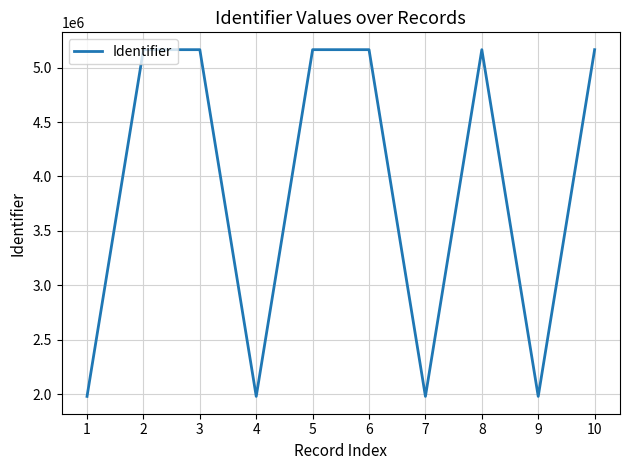

Is it true that the value at 2 is 6918647?

False